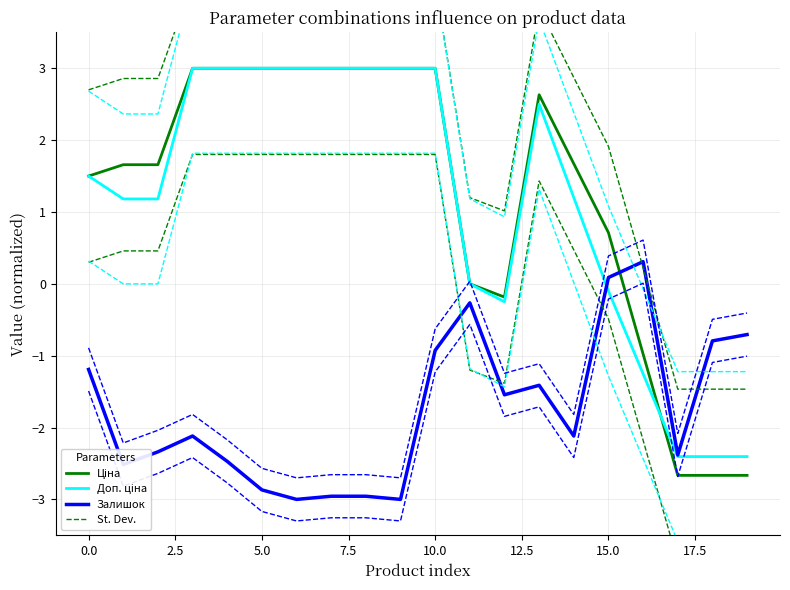

Is it true that Залишок equals -0.6 at 5.0?

False